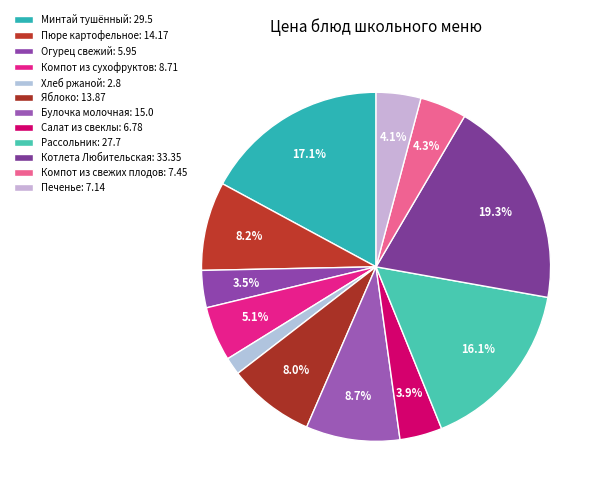

How many slices are in this pie chart?

12